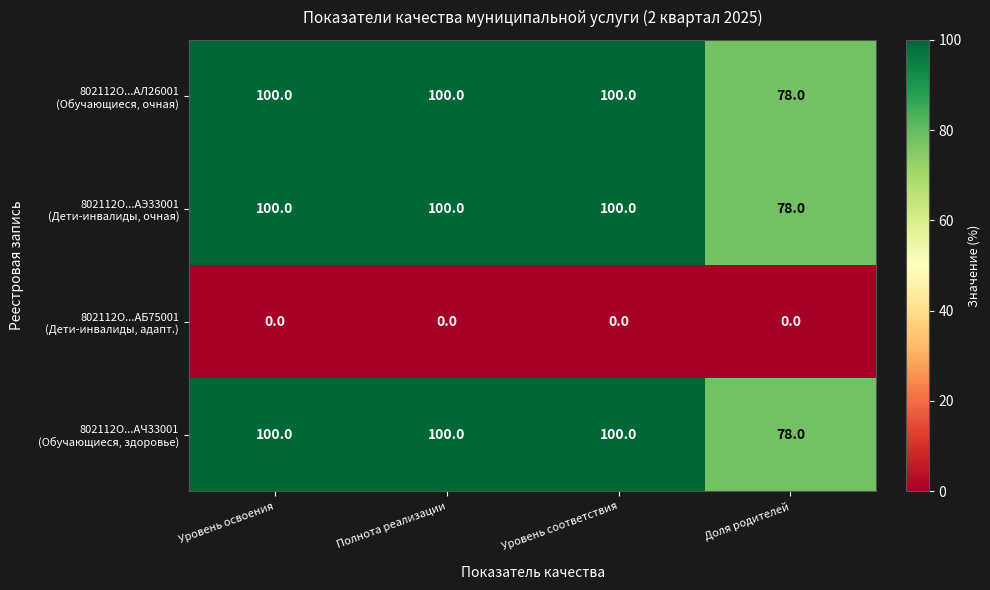

What is the maximum value shown in the chart?

100